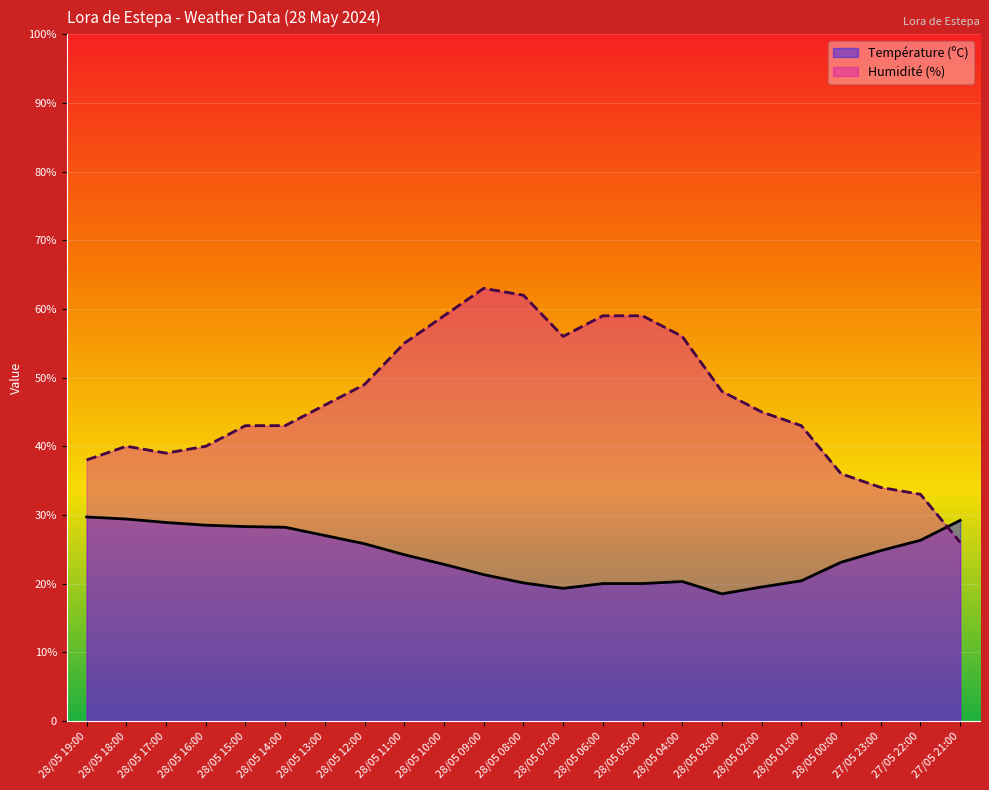

List the series in order of their overall mean, lowest first.

Température (ºC), Humidité (%)